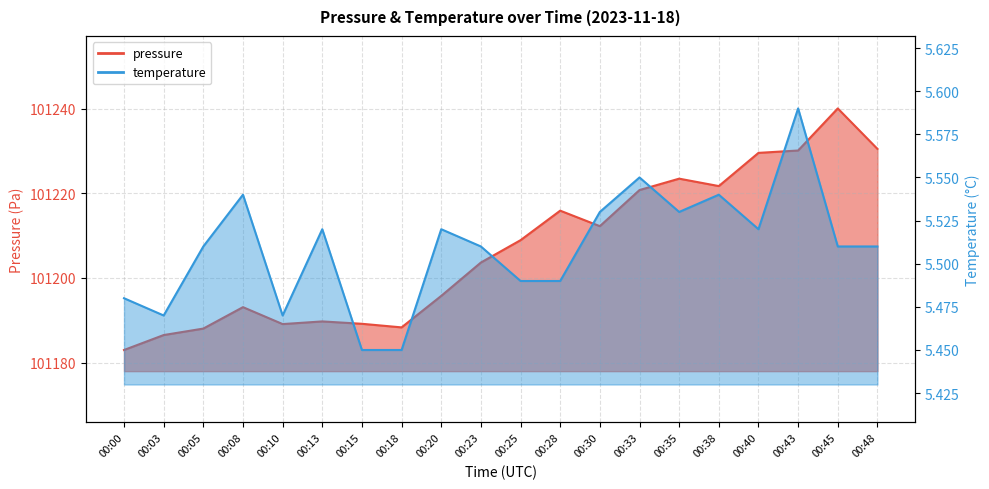

Reading left to right, what are all the values shown in this chart?

pressure: 00:00=101183.0	00:03=101186.5	00:05=101188.0	00:08=101193.1	00:10=101189.1	00:13=101189.7	00:15=101189.2	00:18=101188.3	00:20=101195.8	00:23=101203.6	00:25=101208.9	00:28=101215.9	00:30=101212.2	00:33=101220.8	00:35=101223.4	00:38=101221.7	00:40=101229.5	00:43=101230.1	00:45=101240.0	00:48=101230.5
temperature: 00:00=5.5	00:03=5.5	00:05=5.5	00:08=5.5	00:10=5.5	00:13=5.5	00:15=5.5	00:18=5.5	00:20=5.5	00:23=5.5	00:25=5.5	00:28=5.5	00:30=5.5	00:33=5.5	00:35=5.5	00:38=5.5	00:40=5.5	00:43=5.6	00:45=5.5	00:48=5.5